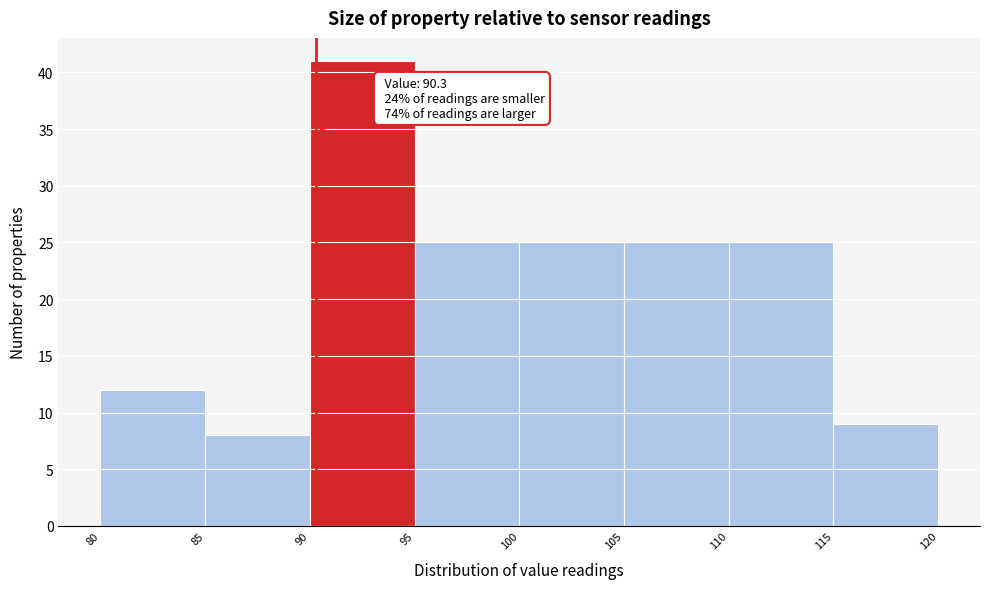

Which range on the x-axis has the tallest bar?

90 to 95